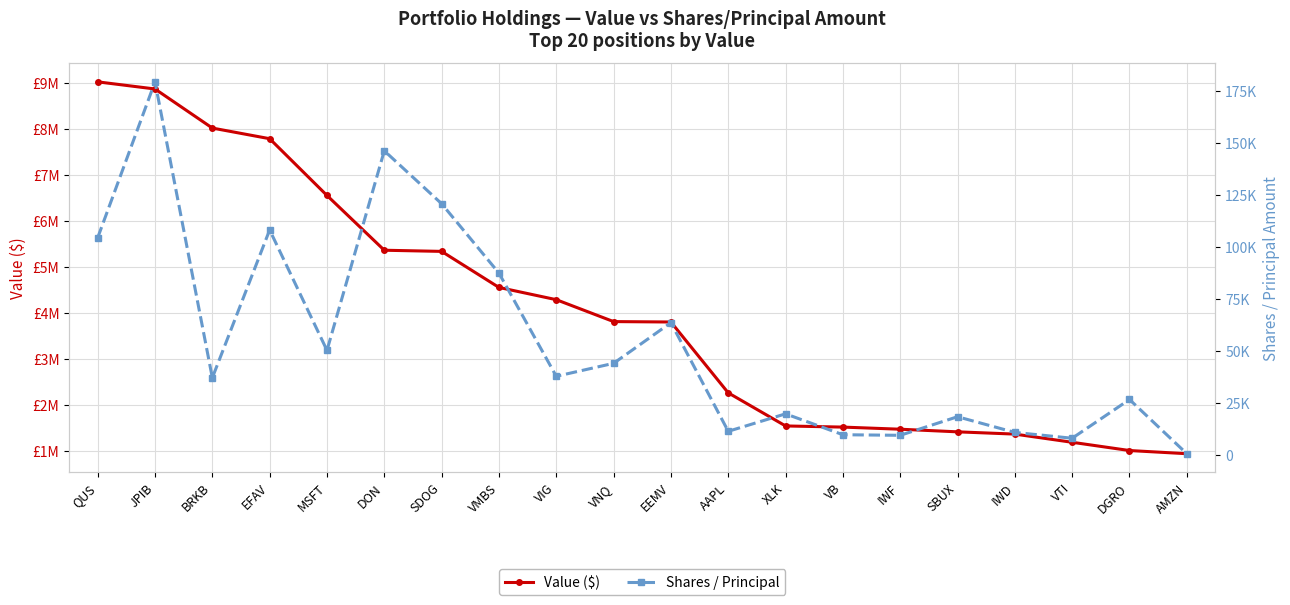

Which series has the widest spread of values?

Value ($)